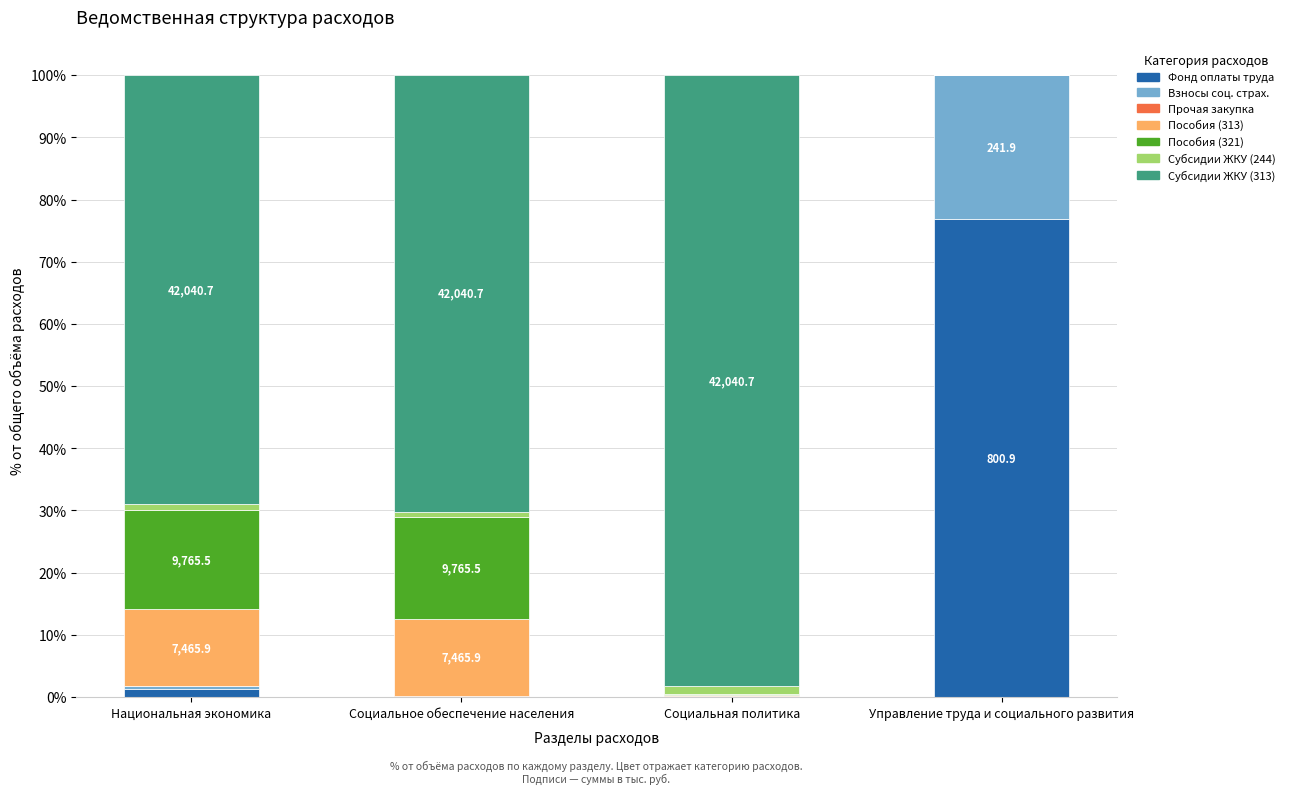

Is it true that Фонд оплаты труда equals 0.0 at Социальное обеспечение населения?

True